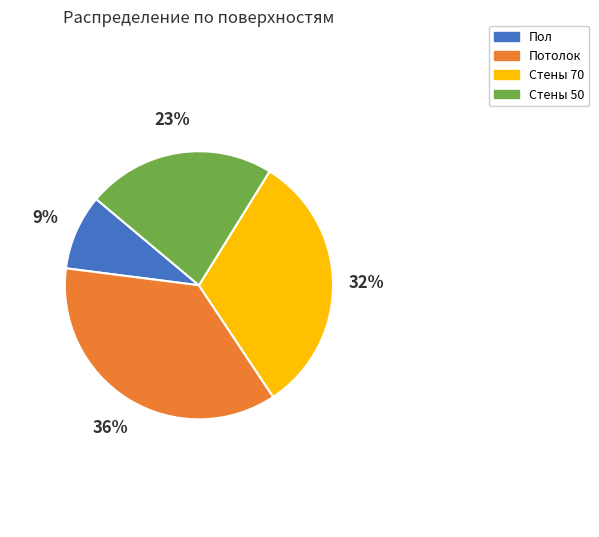

To the nearest percent, what is the combined percentage of Стены 70 and Пол?

41%